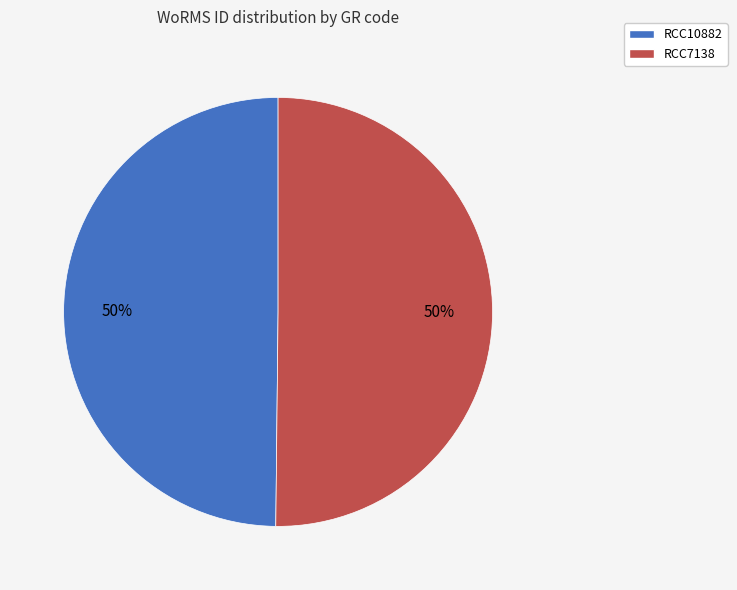

How many slices are in this pie chart?

2